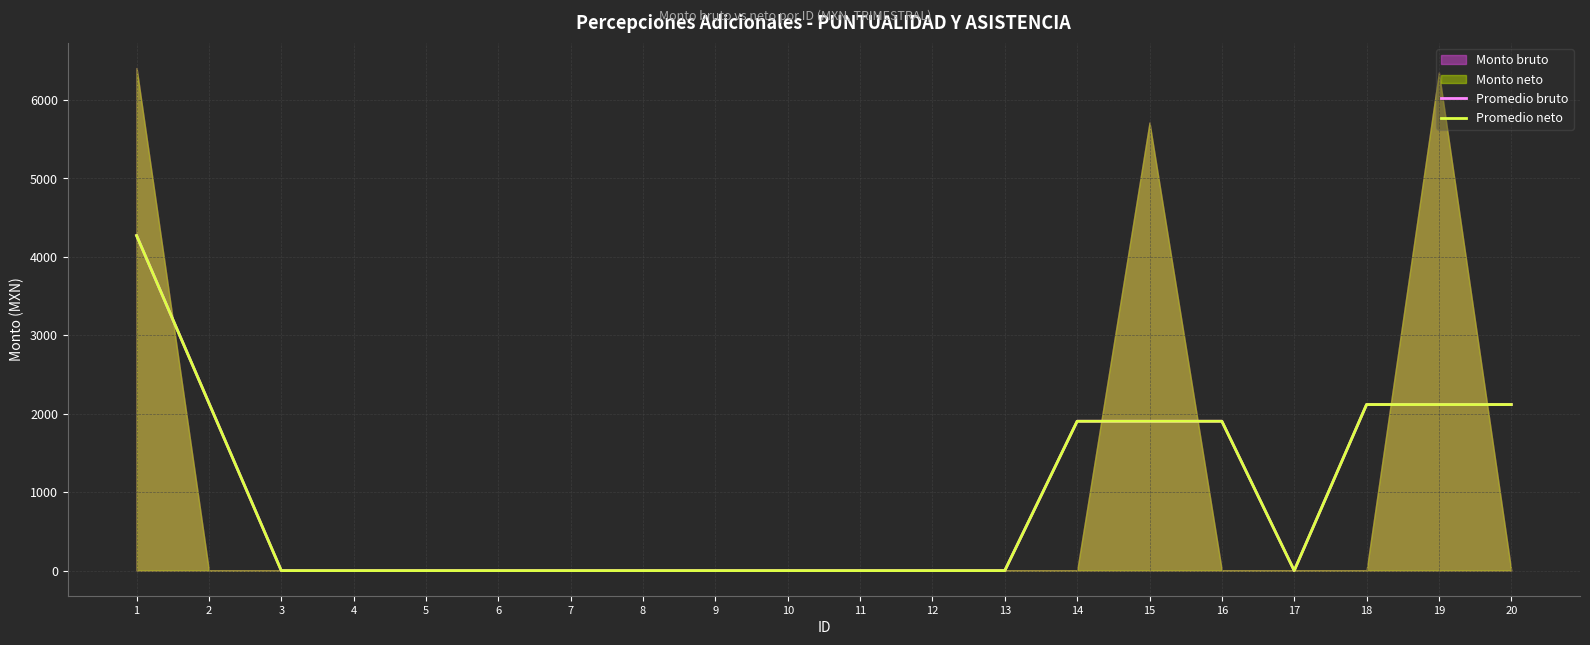

Where is the first local minimum for Promedio bruto?

17